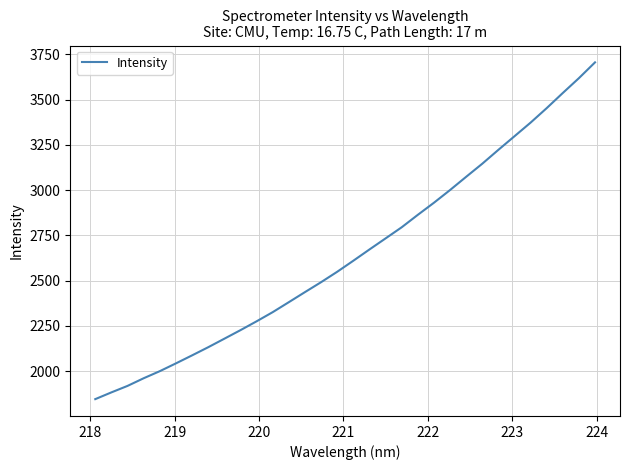

What is the smallest value displayed?

1845.1